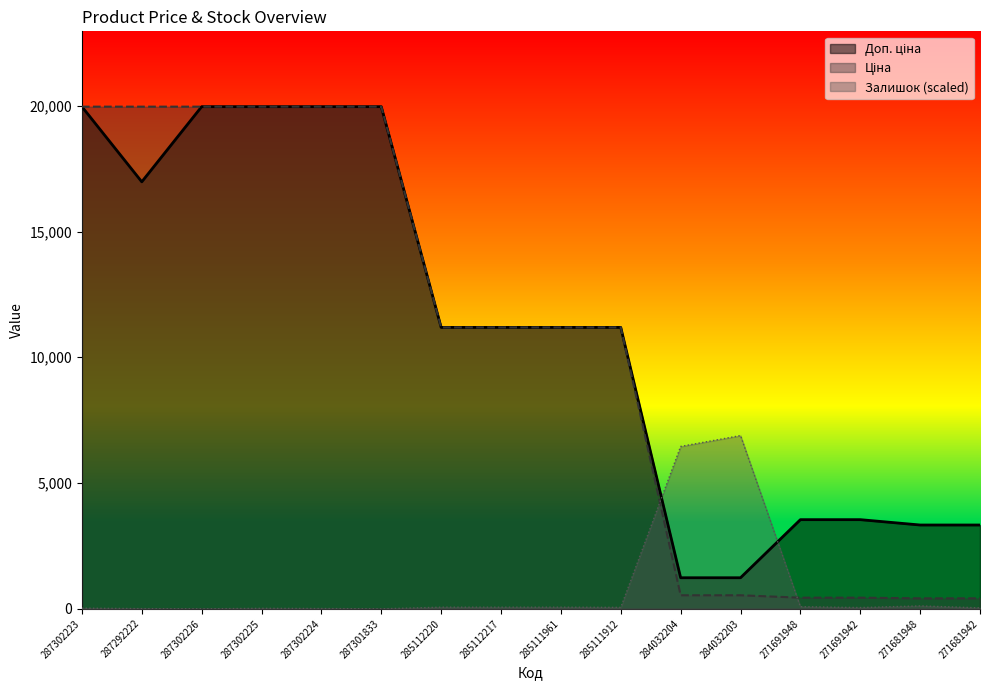

Is the value of Ціна at 271691942 greater than the value of Залишок at 287292222?

Yes